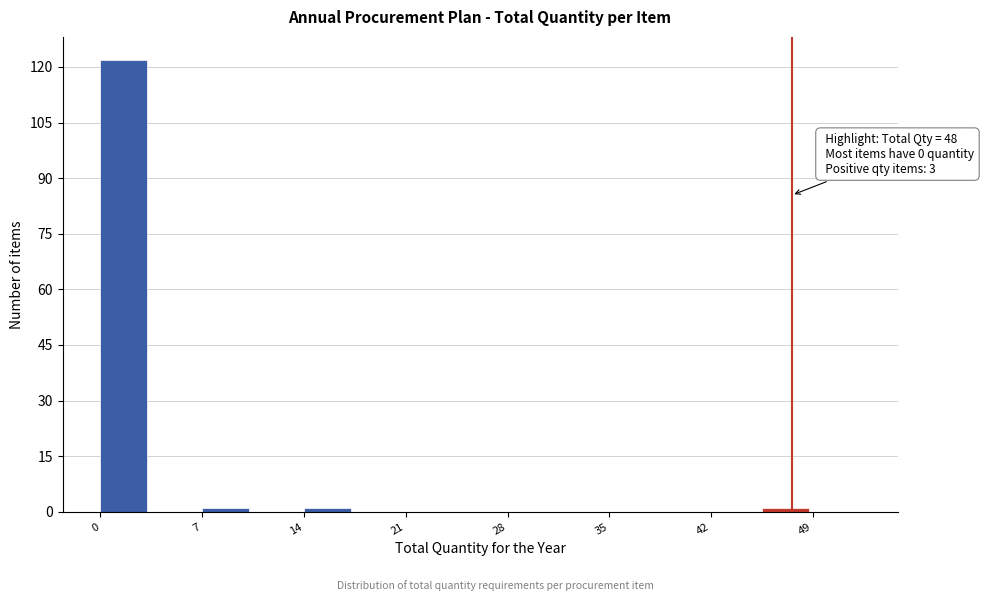

Around what value on the x-axis is the tallest bar? Give the approximate position of its centre, as read against the axis.

2